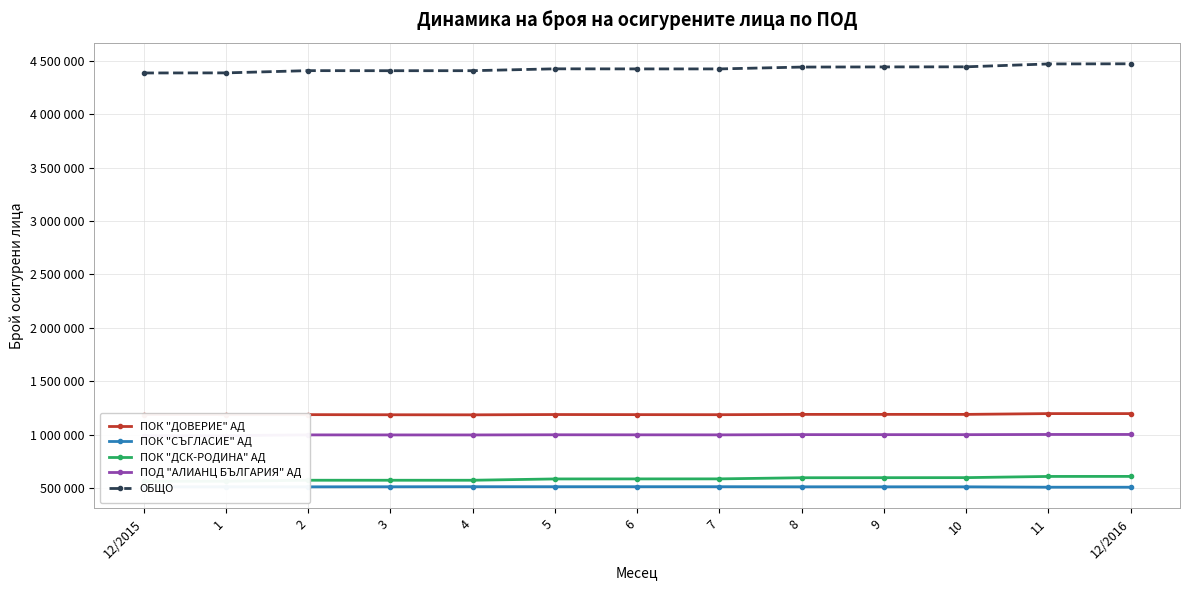

What is the average value of the ПОК "ДСК-РОДИНА" АД series?

584811